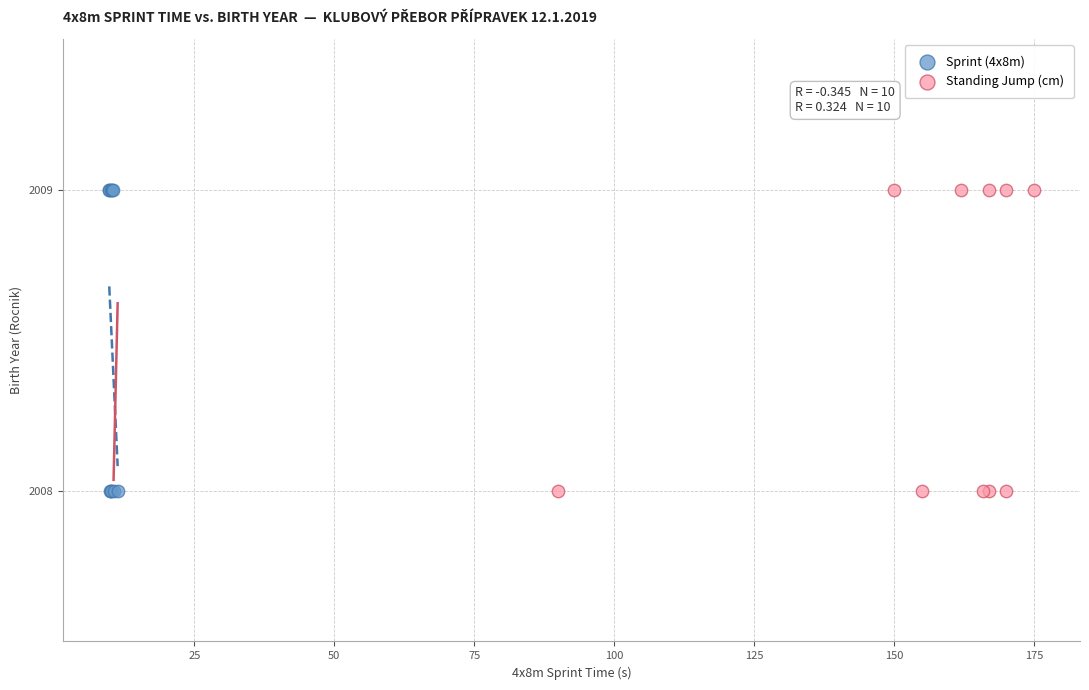

What are all the series names shown in the legend?

Sprint (4x8m), Standing Jump (cm)